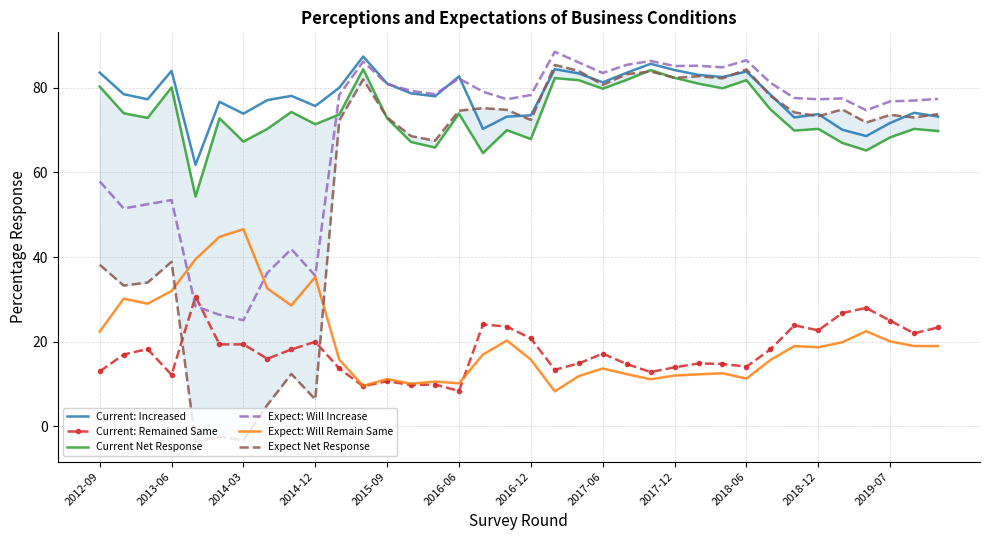

True or false: Expect: Will Remain Same and Current: Increased cross at least once.

False